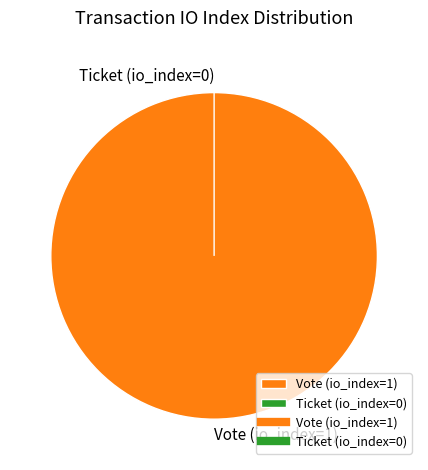

What is the majority slice?

Vote (io_index=1)